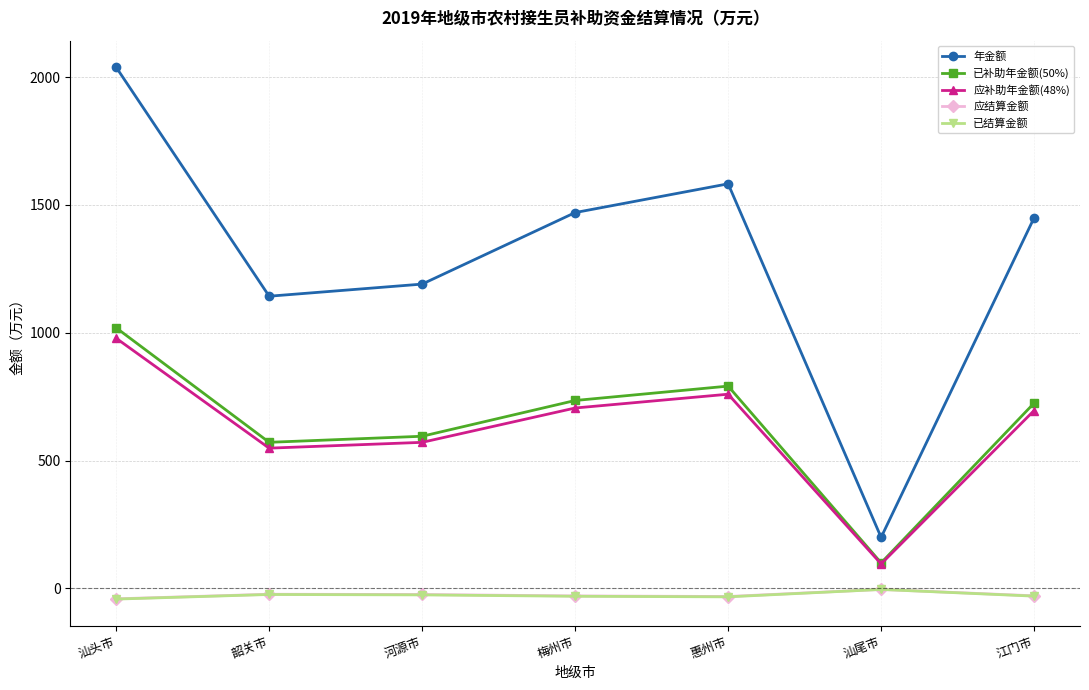

Which series has the largest range (max minus min)?

年金额